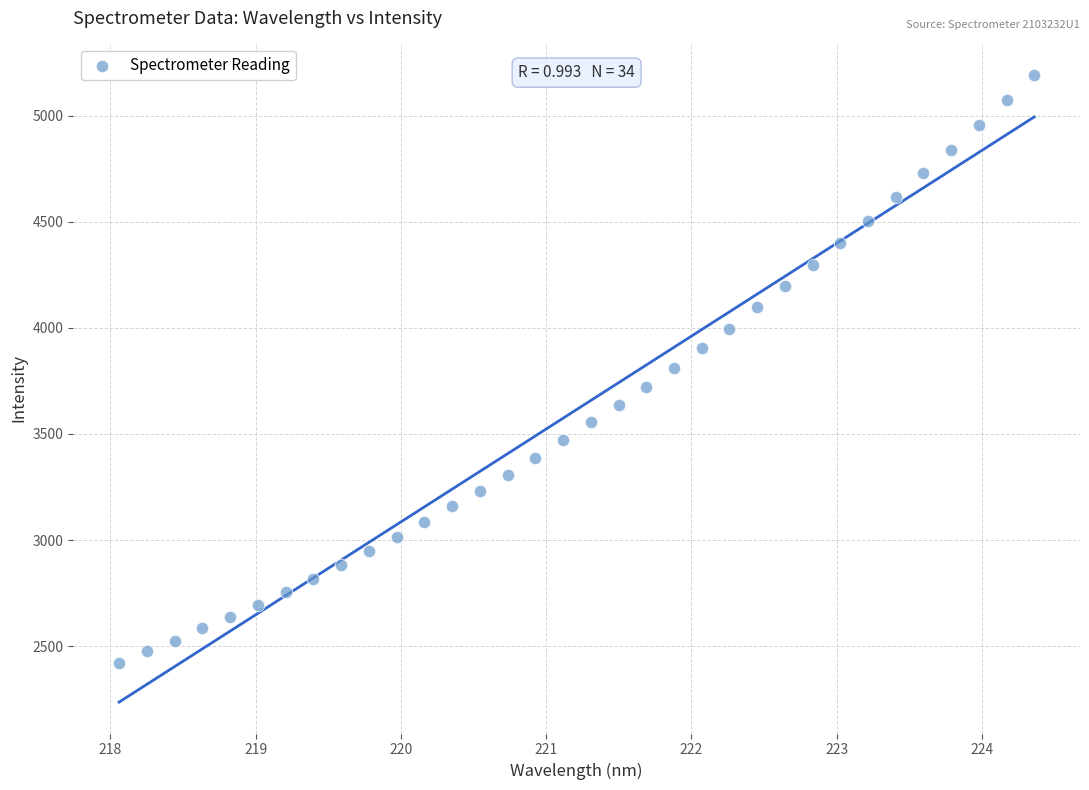

What is the range of X values (max minus min)?

6.3